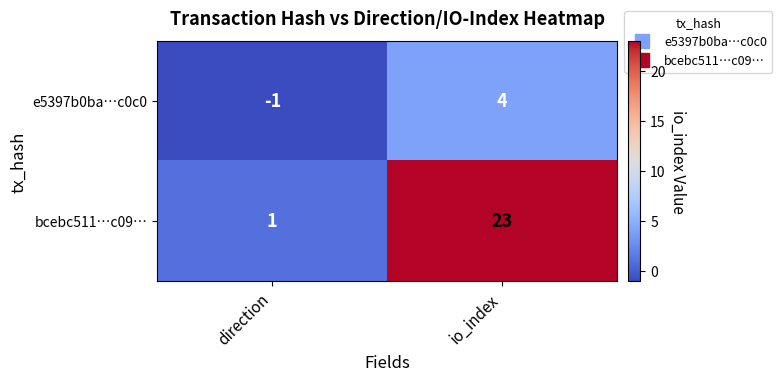

The e5397b0ba…c0c0 series shows 4 at io_index. True or false?

True